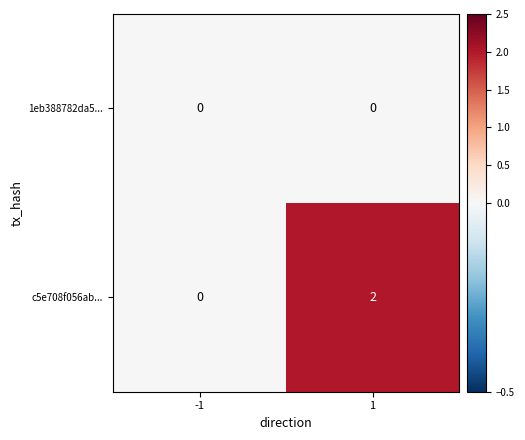

Between -1 and 1, which series saw the biggest shift?

c5e708f056ab...